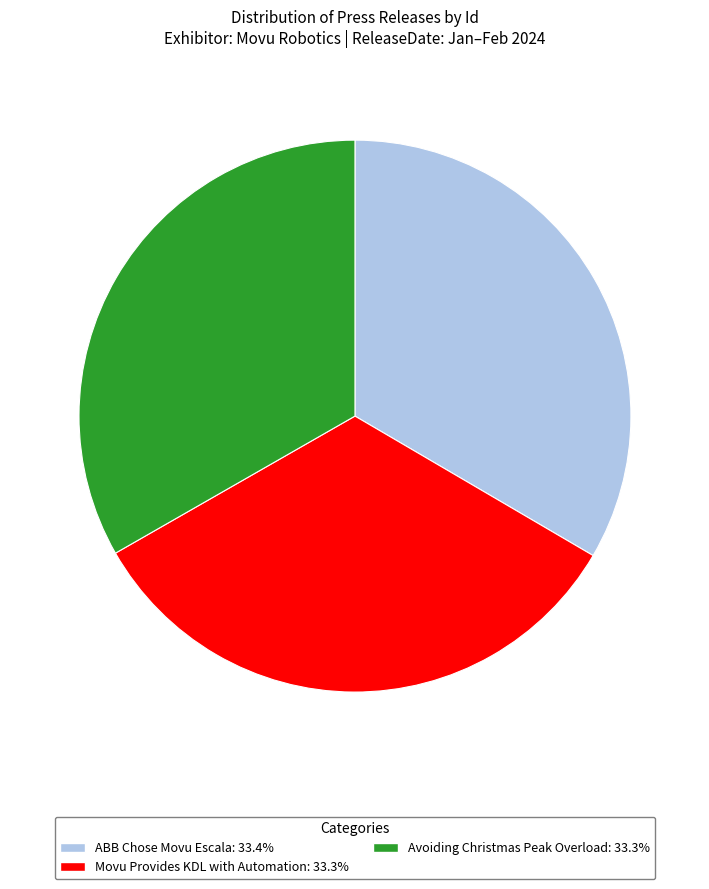

How many segments does this pie chart have?

3